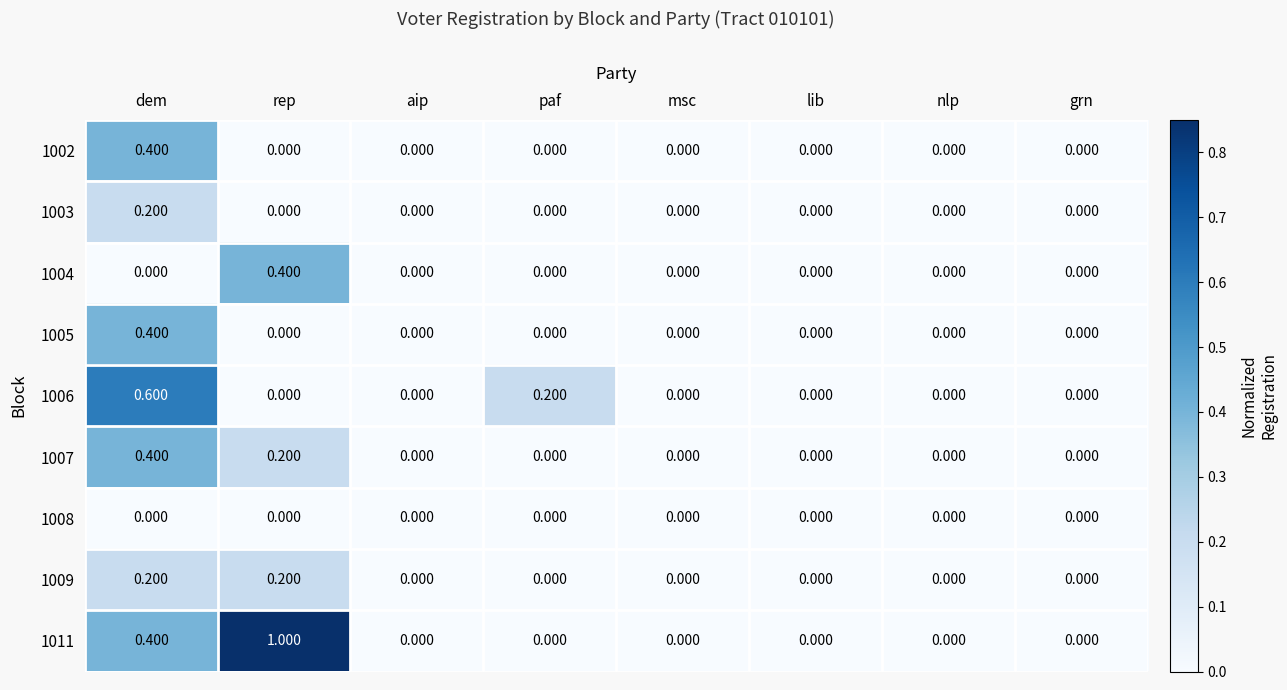

Which category has the highest value across all series?

rep